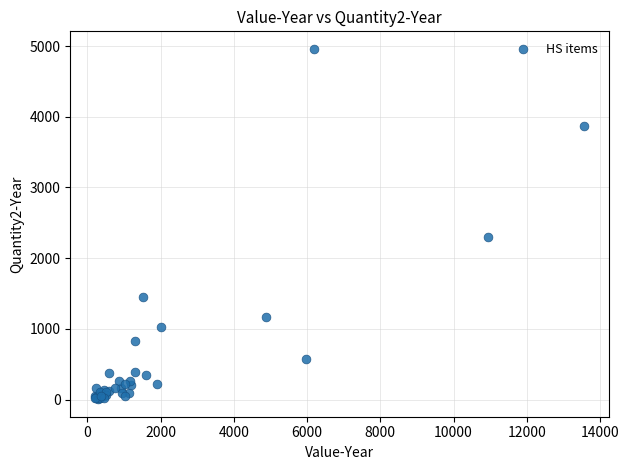

What Y value in the scatter plot is closest to 2483?

2300